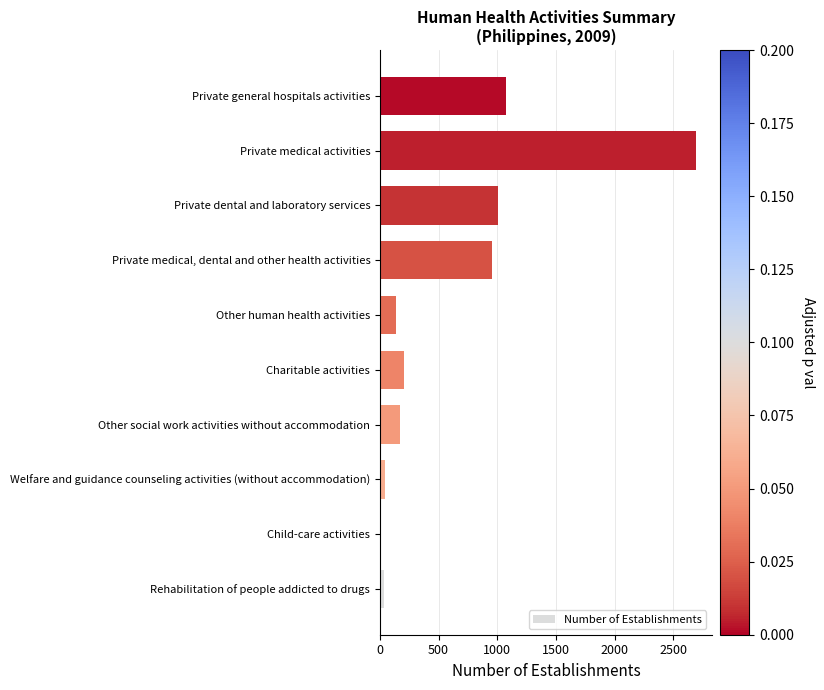

At which category does the chart reach its peak across all series?

Private medical activities